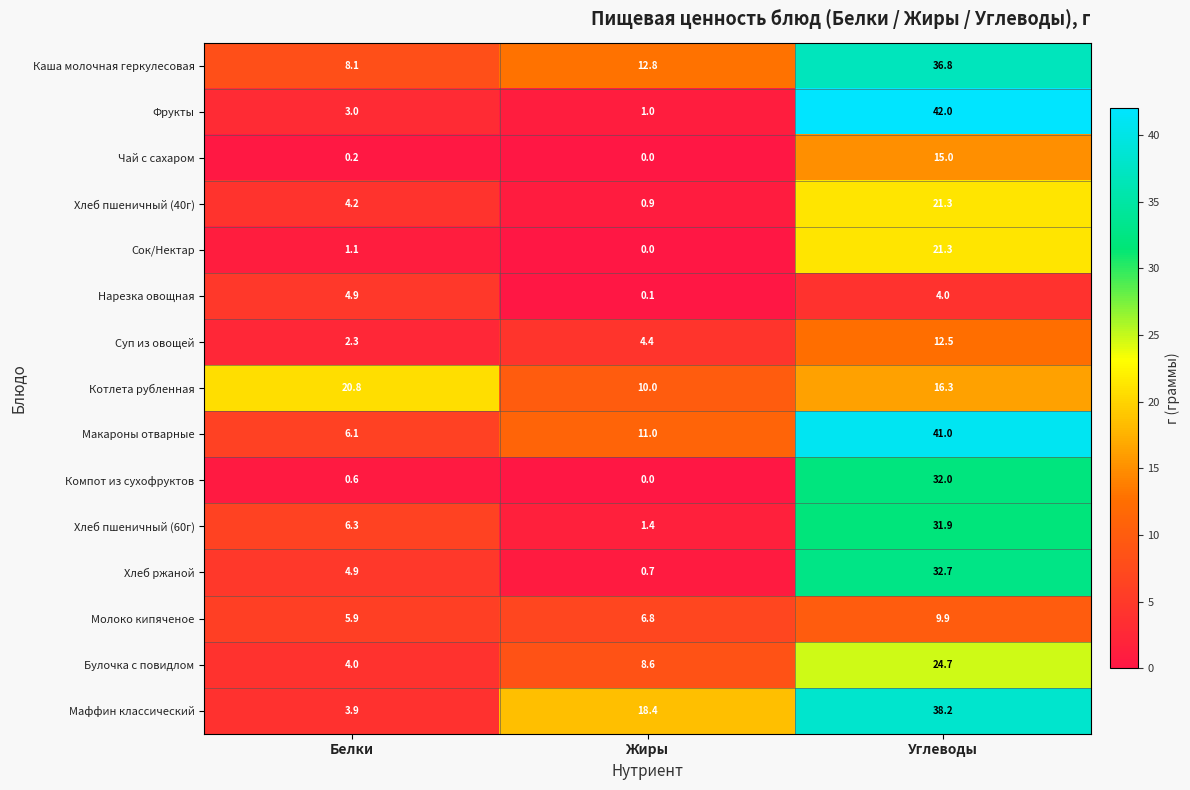

At which label does Сок/Нектар reach its minimum?

Жиры